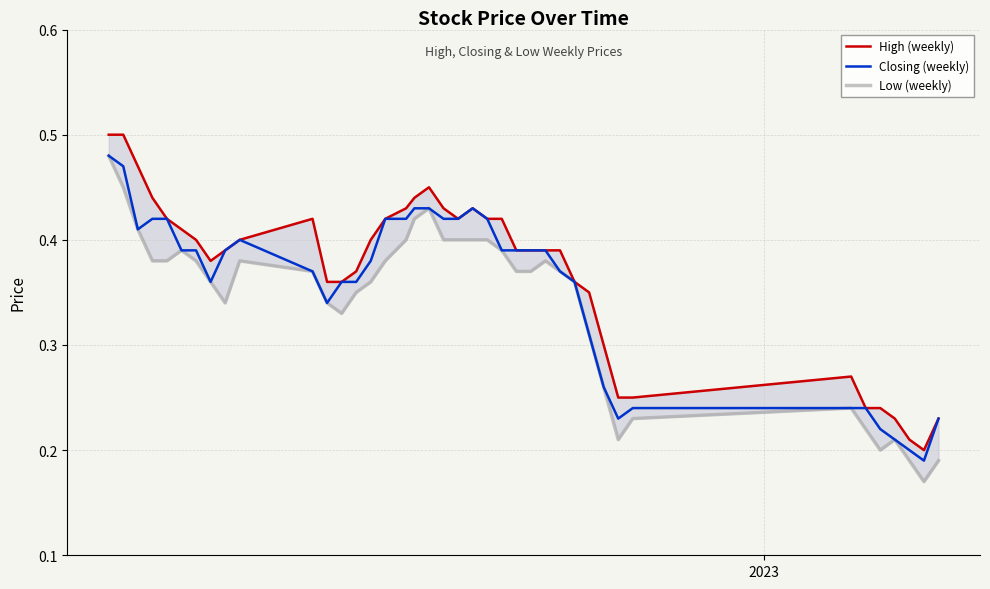

True or false: Closing (weekly) and Low (weekly) cross at least once.

False